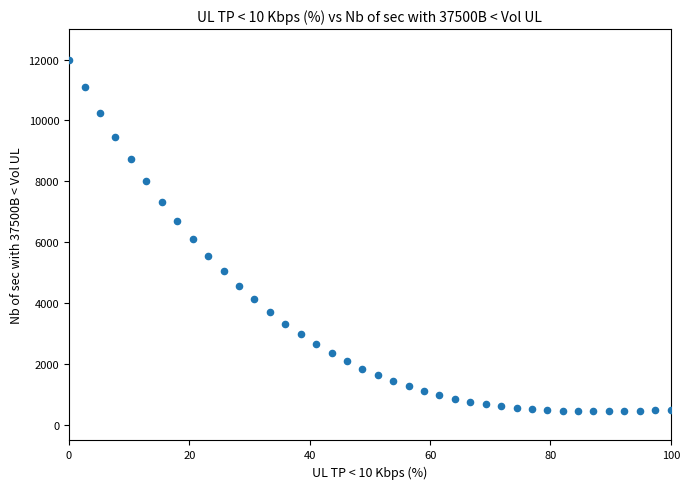

What is the range of Y values (max minus min)?

11538.5